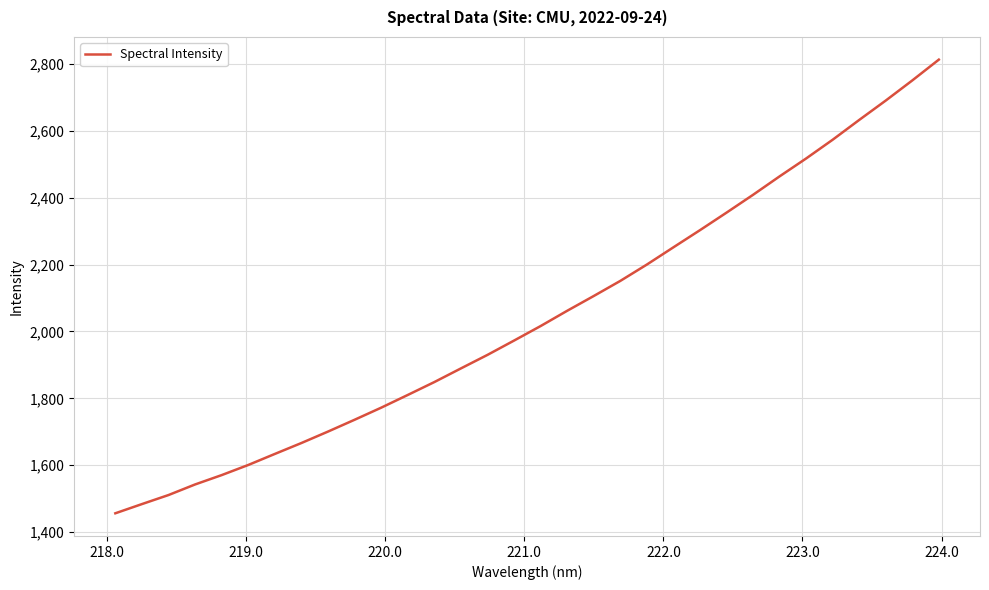

What is the minimum value shown in the chart?

1456.4